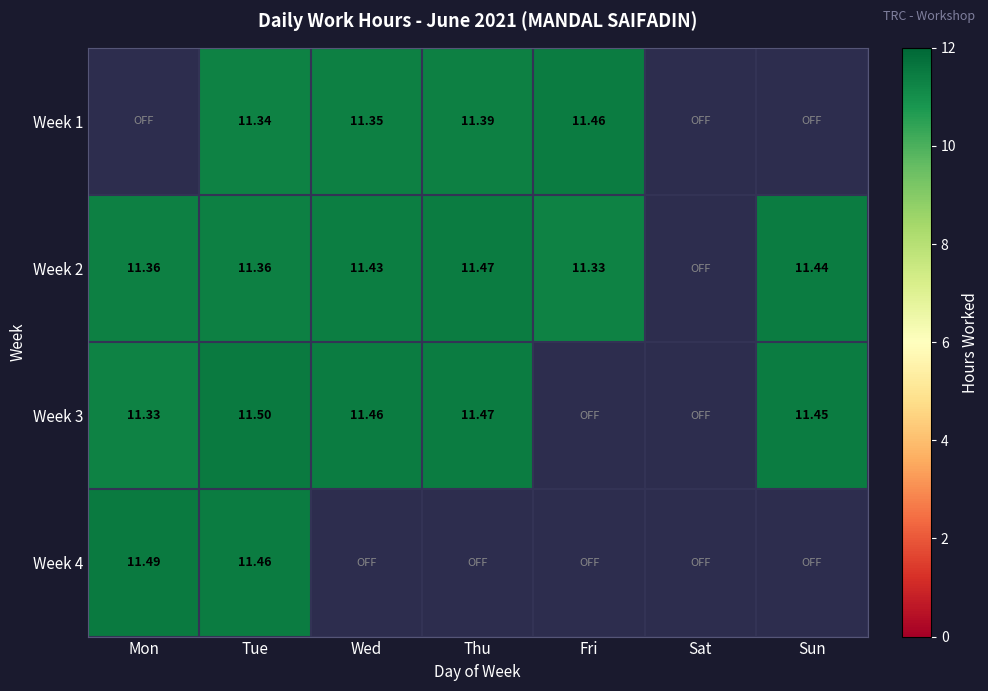

Between Sat and Sun, which is larger?

Sun